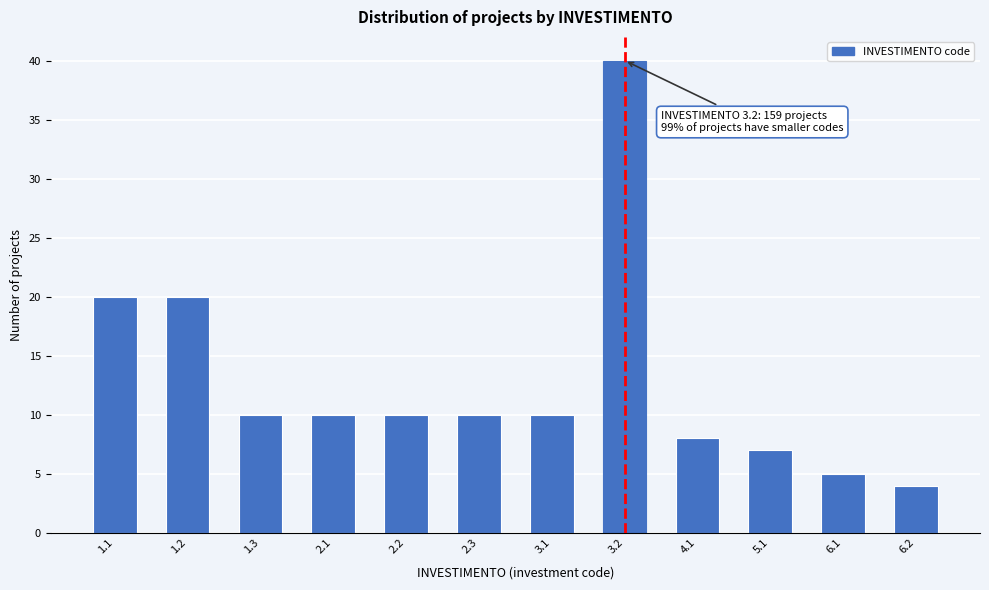

Reading left to right, transcribe all the data shown in this chart.

1.1=20	1.2=20	1.3=10	2.1=10	2.2=10	2.3=10	3.1=10	3.2=40	4.1=8	5.1=7	6.1=5	6.2=4